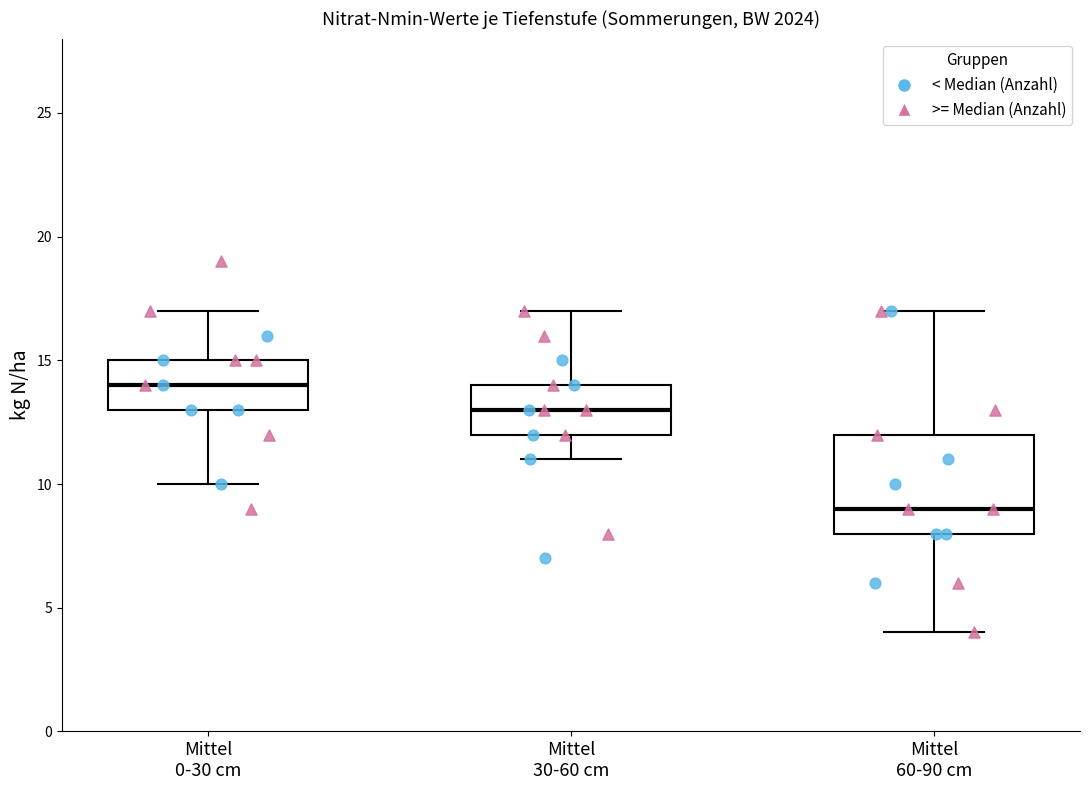

Where does the median line of the box for Mittel 30-60 cm sit on the y-axis? The values are not printed on the chart, so give them approximately, as read against the axis.

13